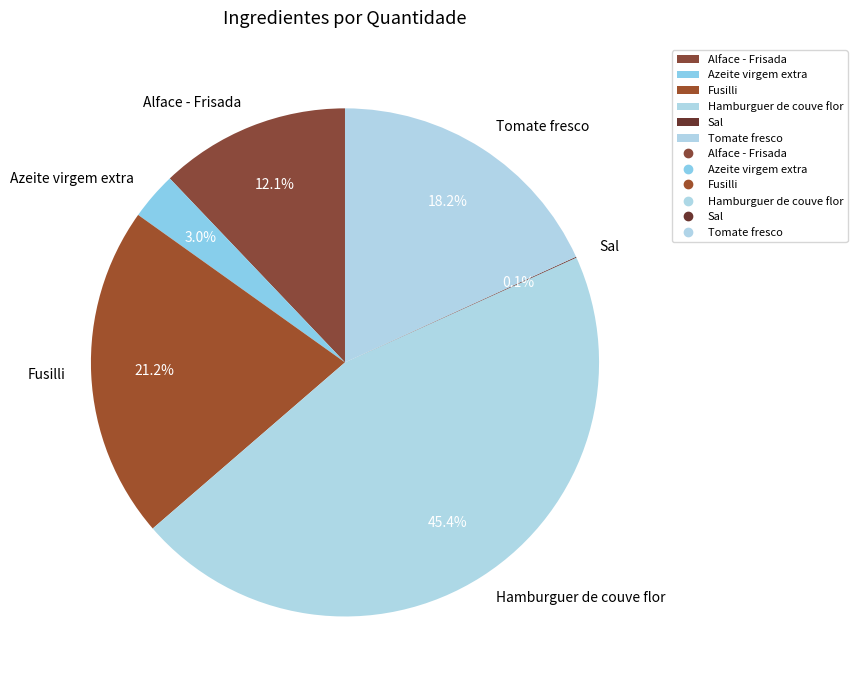

To the nearest percent, what is the average slice percentage?

17%